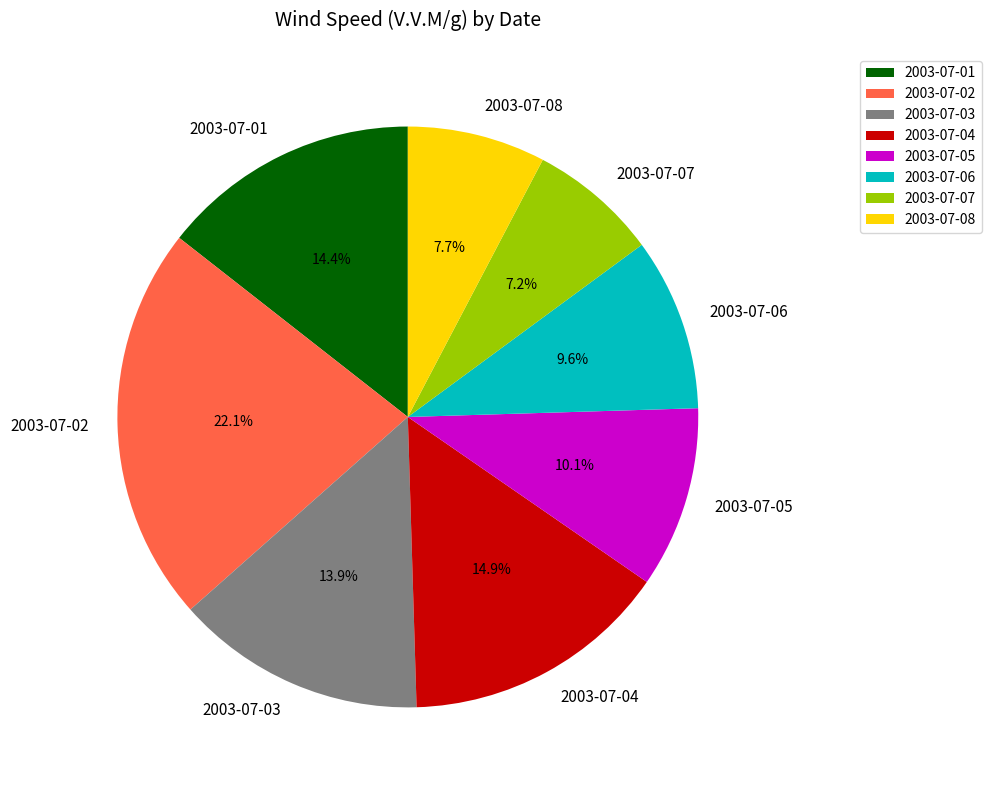

Between 2003-07-04 and 2003-07-08, which is larger?

2003-07-04